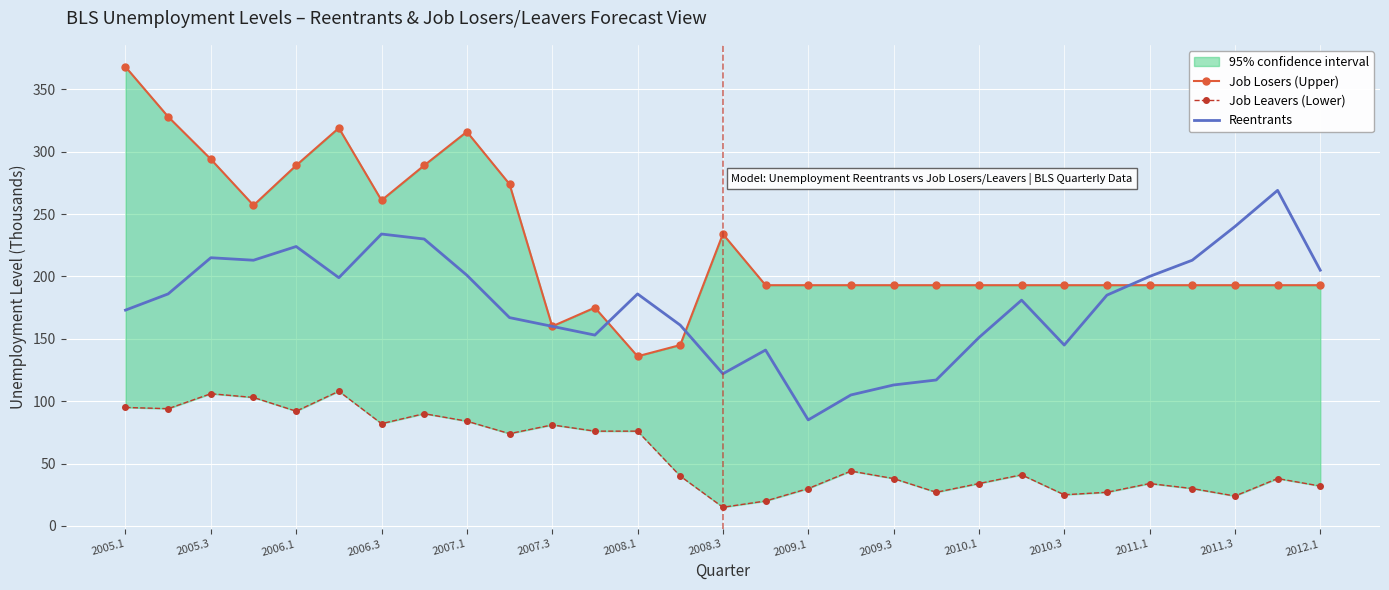

What is the minimum value for Reentrants?

85